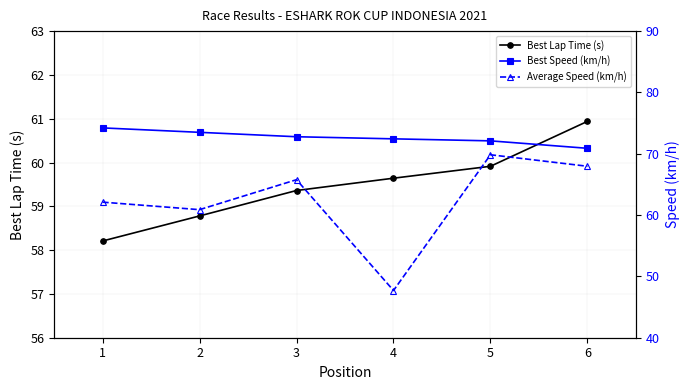

Reading left to right, what are all the values shown in this chart?

Best Lap Time (s): 58.2	58.8	59.4	59.6	59.9	60.9
Best Speed (km/h): 74.2	73.5	72.8	72.4	72.1	70.9
Average Speed (km/h): 62.1	60.9	65.8	47.7	69.8	68.0